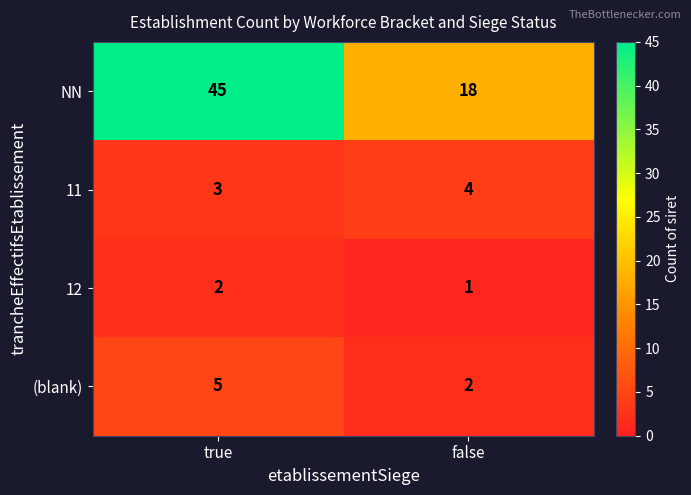

Rank the series by their maximum value, from lowest to highest.

12, 11, (blank), NN